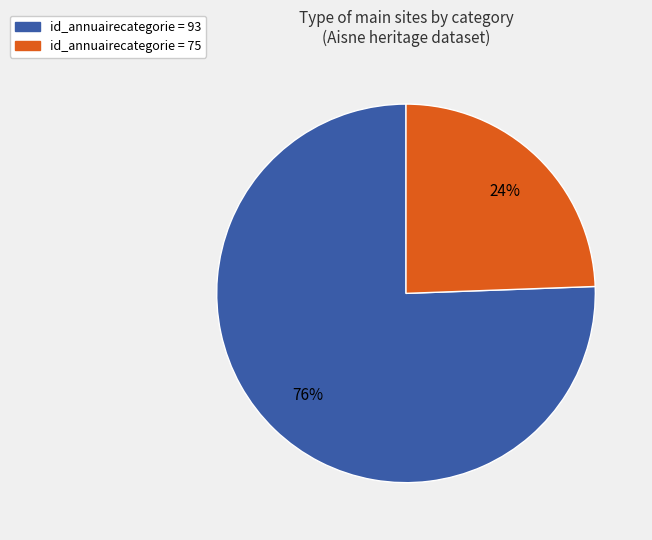

To the nearest percent, what is the average slice percentage?

50%